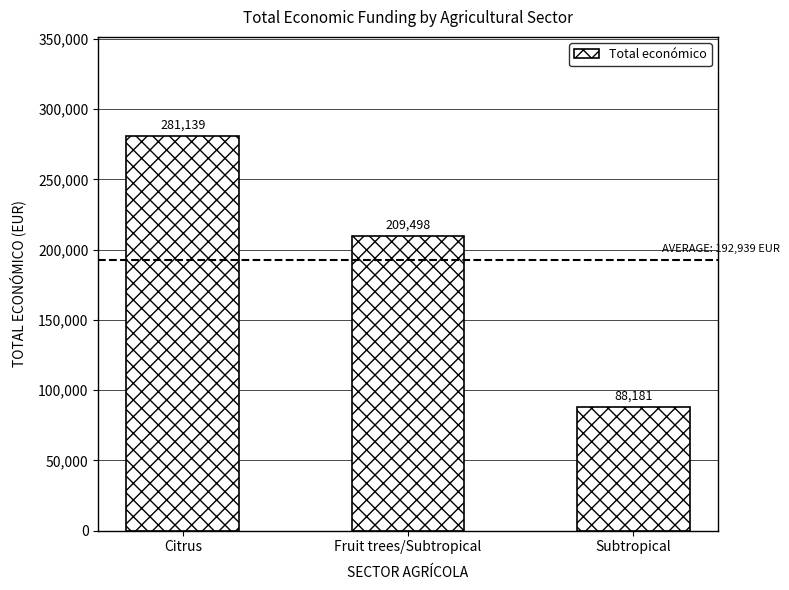

What is the label of the 3rd bar from the right?

Citrus